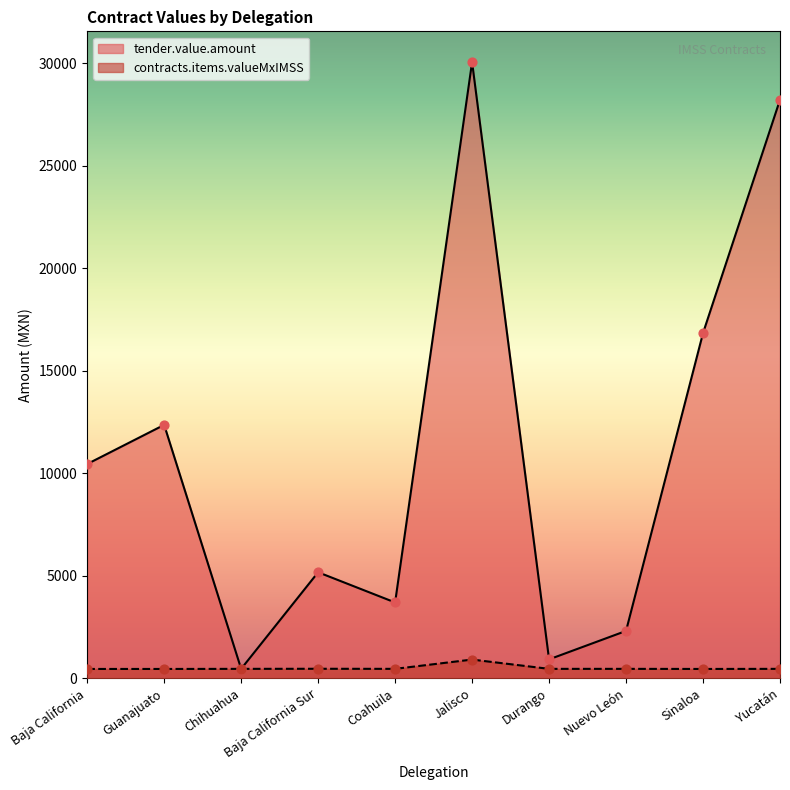

Which series contains the lowest Y value?

contracts.items.valueMxIMSS